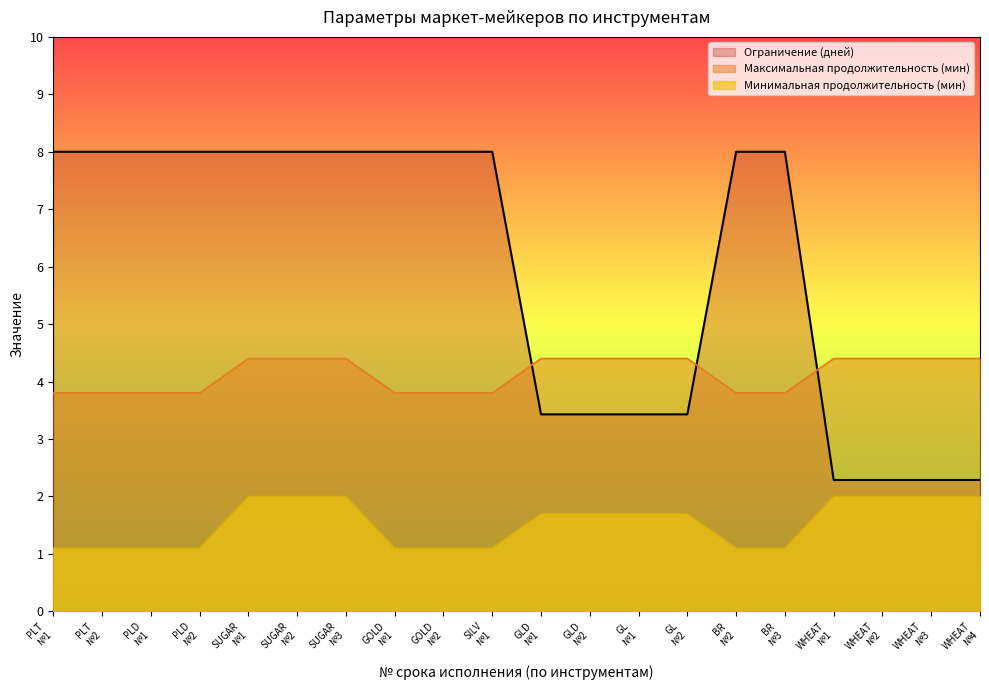

What is the highest value of the Максимальная продолжительность (мин) series?

4.4